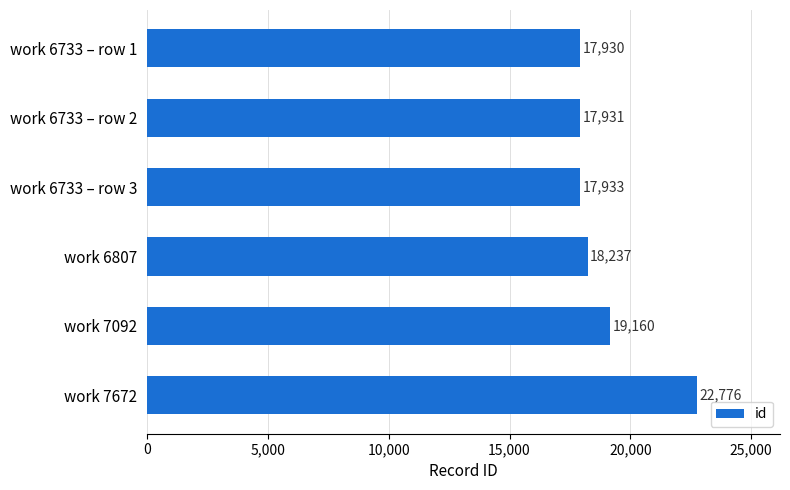

Rank the categories by value from lowest to highest.

work 6733 – row 1, work 6733 – row 2, work 6733 – row 3, work 6807, work 7092, work 7672